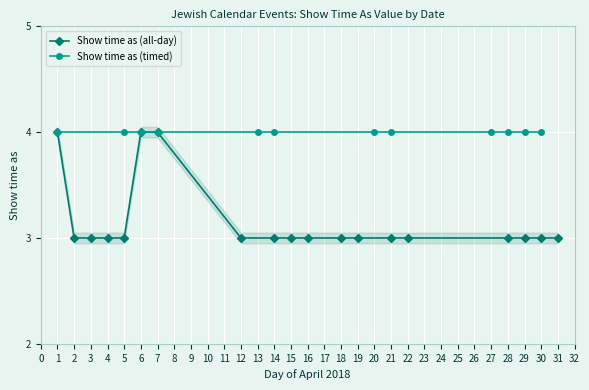

True or false: Show time as (all-day) has a value of 3 at 5.

True